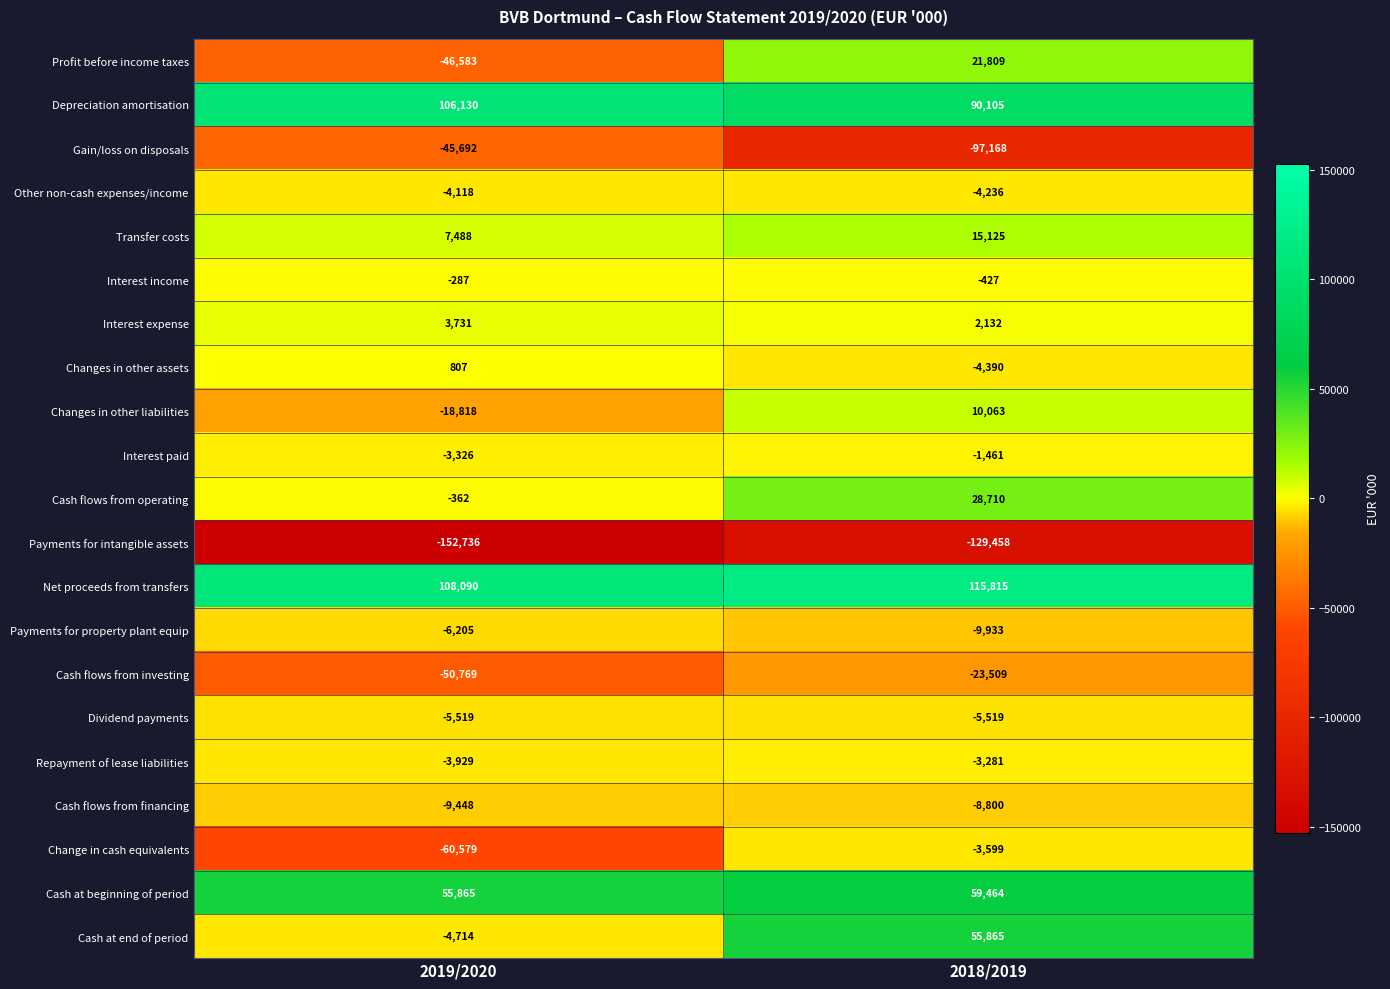

What is the minimum value shown in the chart?

-152736